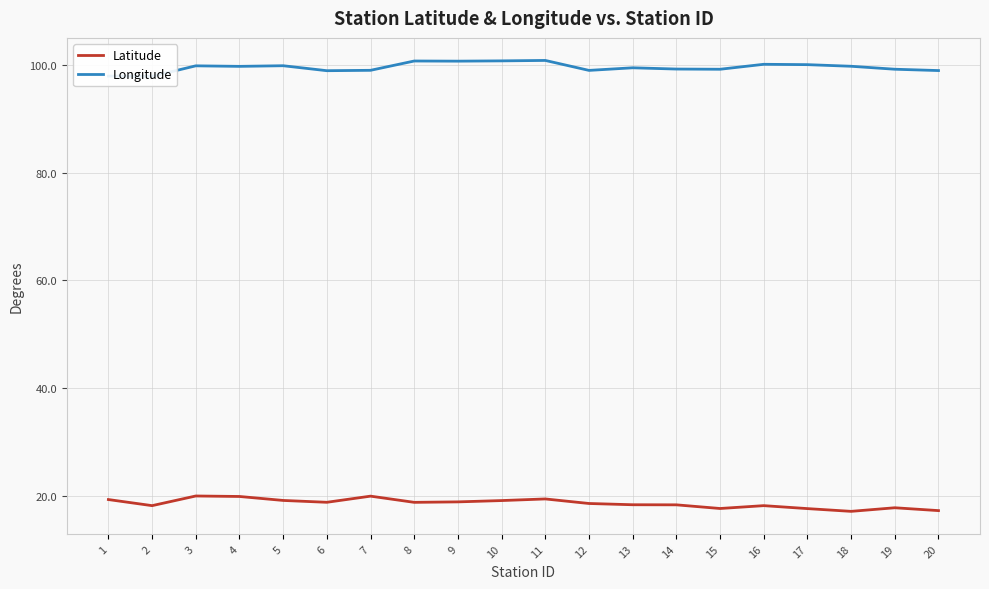

What is the maximum value shown in the chart?

100.9